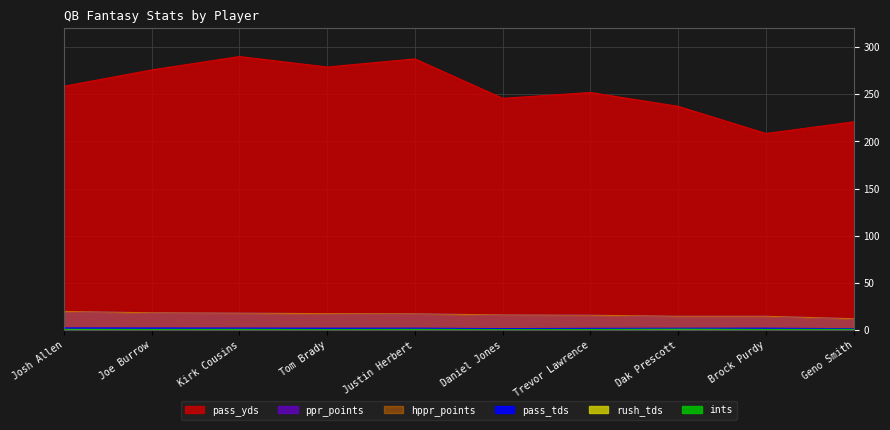

How many lines are shown in the chart?

6